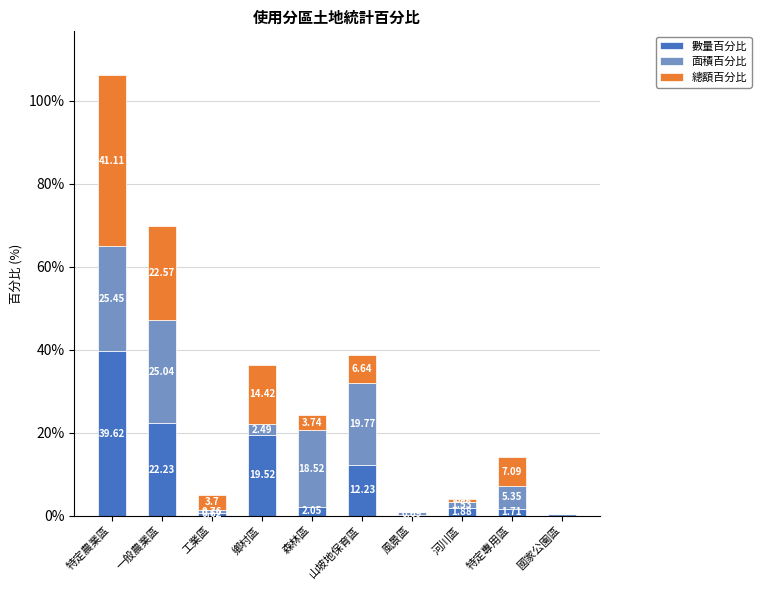

What is the maximum value for 數量百分比?

39.6